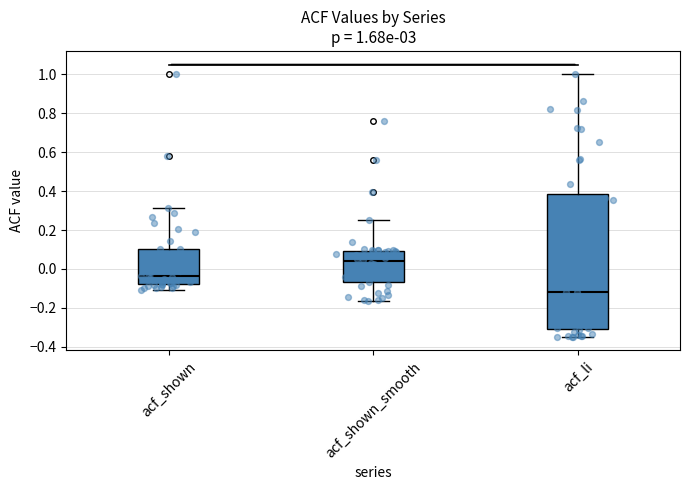

Which box is the tallest, from its lower edge to its upper edge?

acf_li